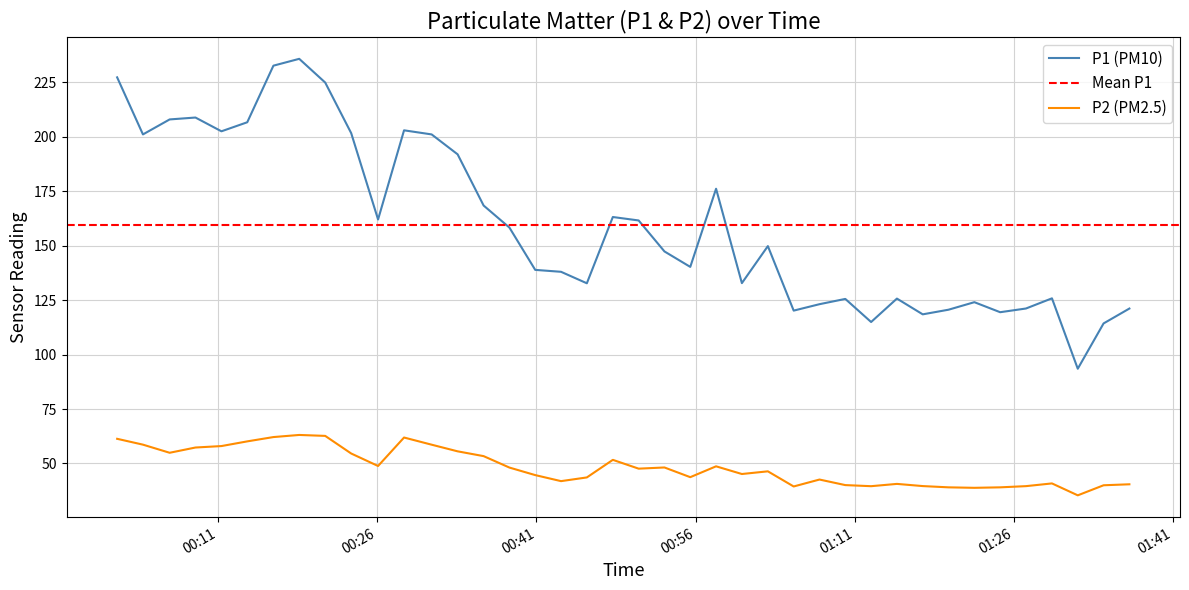

True or false: P2 (PM2.5) and P1 (PM10) cross at least once.

False